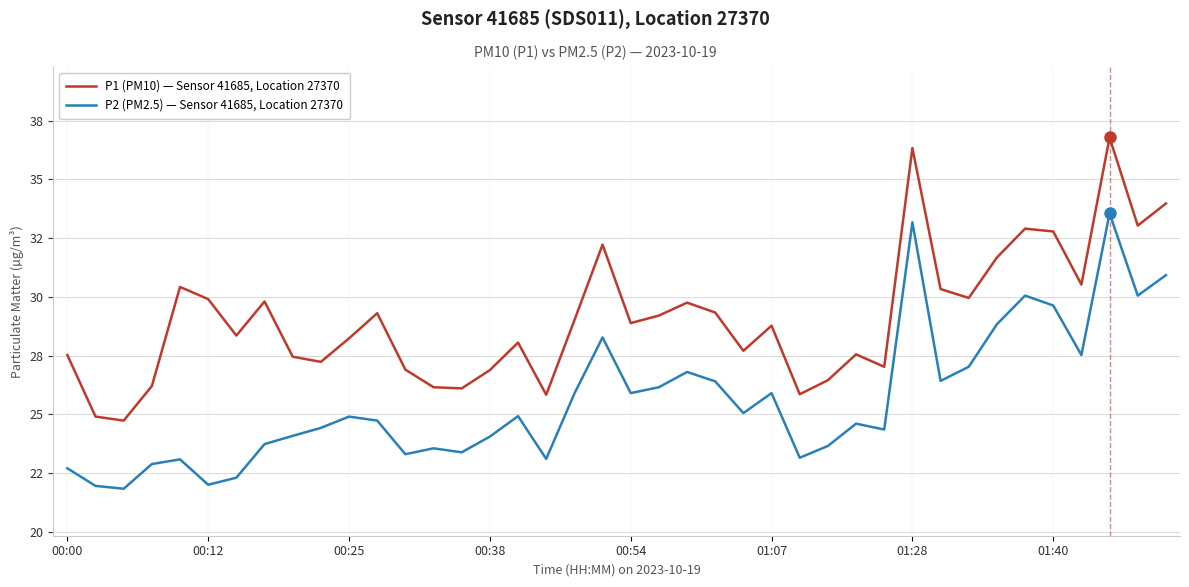

What is the maximum value shown in the chart?

36.8